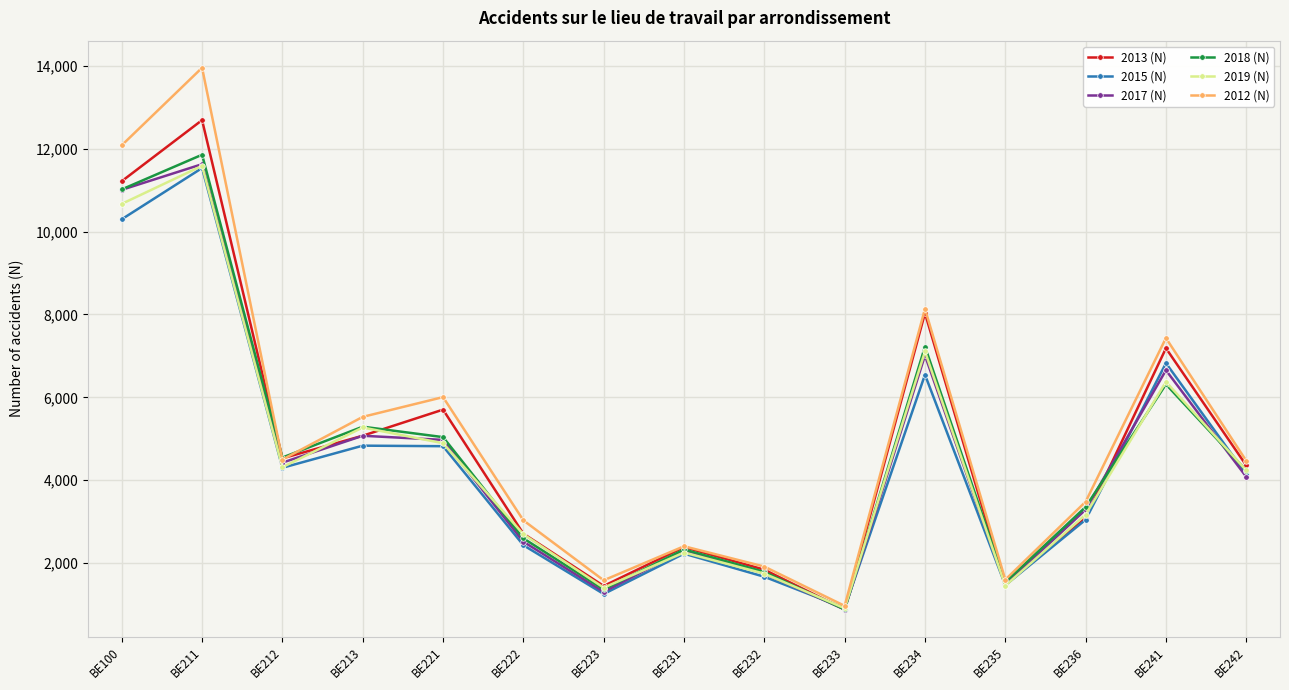

How many values in the 2017 (N) series are below 4081?

7